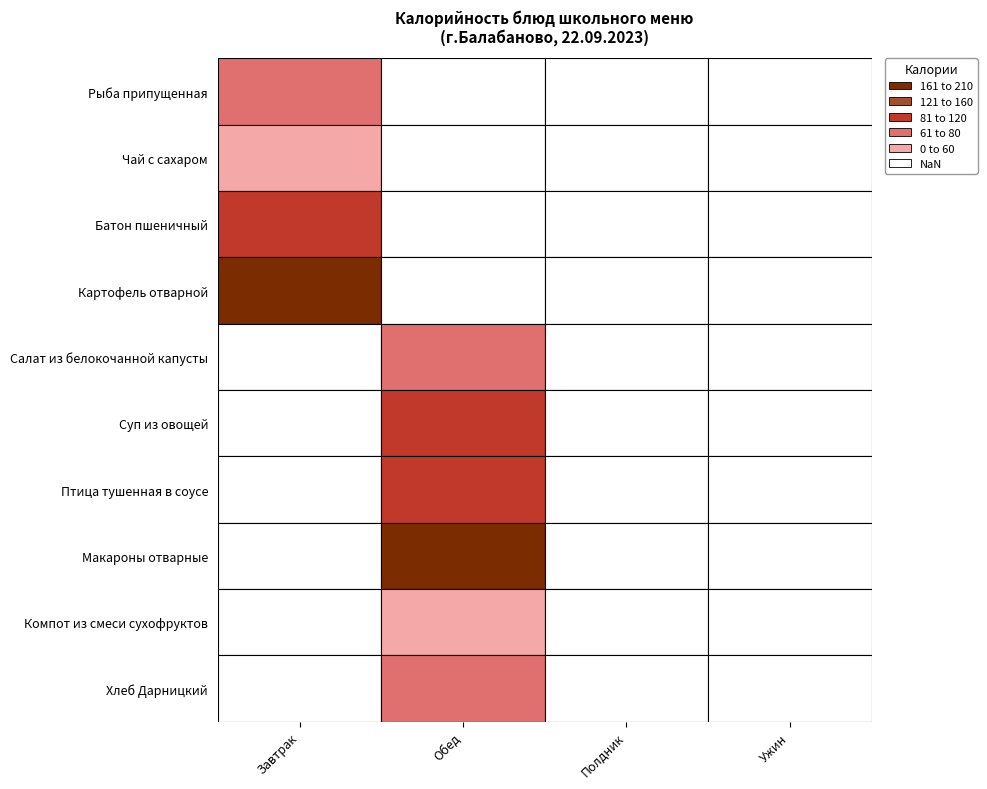

Reading left to right, extract all data points from this chart.

Рыба припущенная: 71	0	0	0
Чай с сахаром: 58	0	0	0
Батон пшеничный: 104	0	0	0
Картофель отварной: 194	0	0	0
Салат из белокочанной капусты: 0	61	0	0
Суп из овощей: 0	119	0	0
Птица тушенная в соусе: 0	86	0	0
Макароны отварные: 0	201	0	0
Компот из смеси сухофруктов: 0	58	0	0
Хлеб Дарницкий: 0	69	0	0